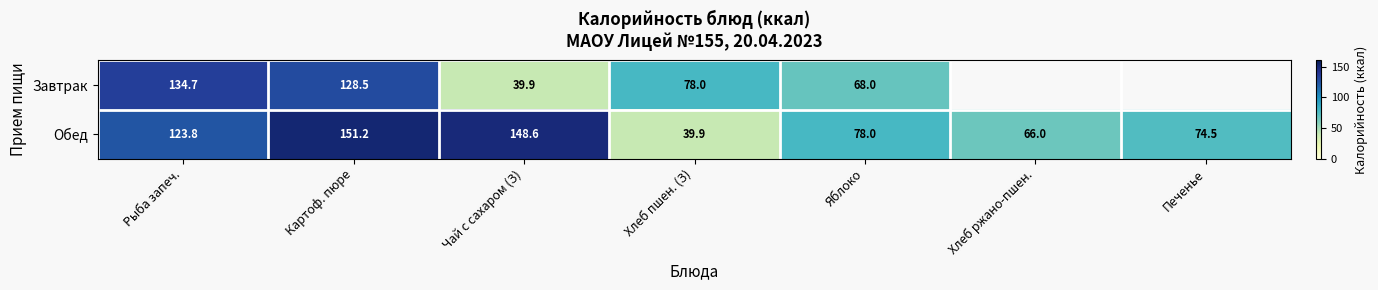

How many values in the Обед series are below 78?

3